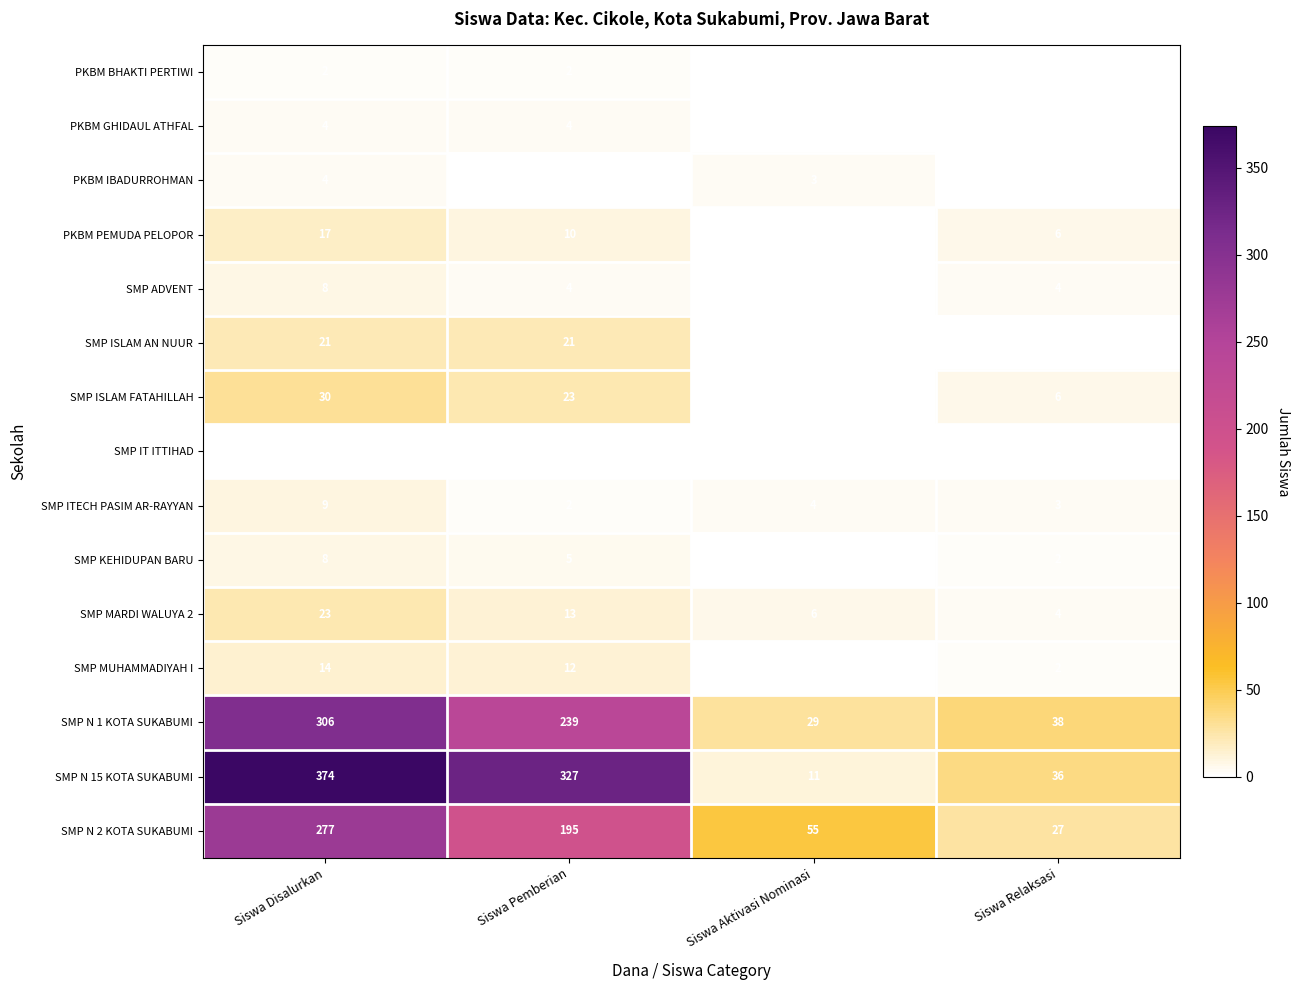

How many data points in SMP ITECH PASIM AR-RAYYAN are less than 4?

2